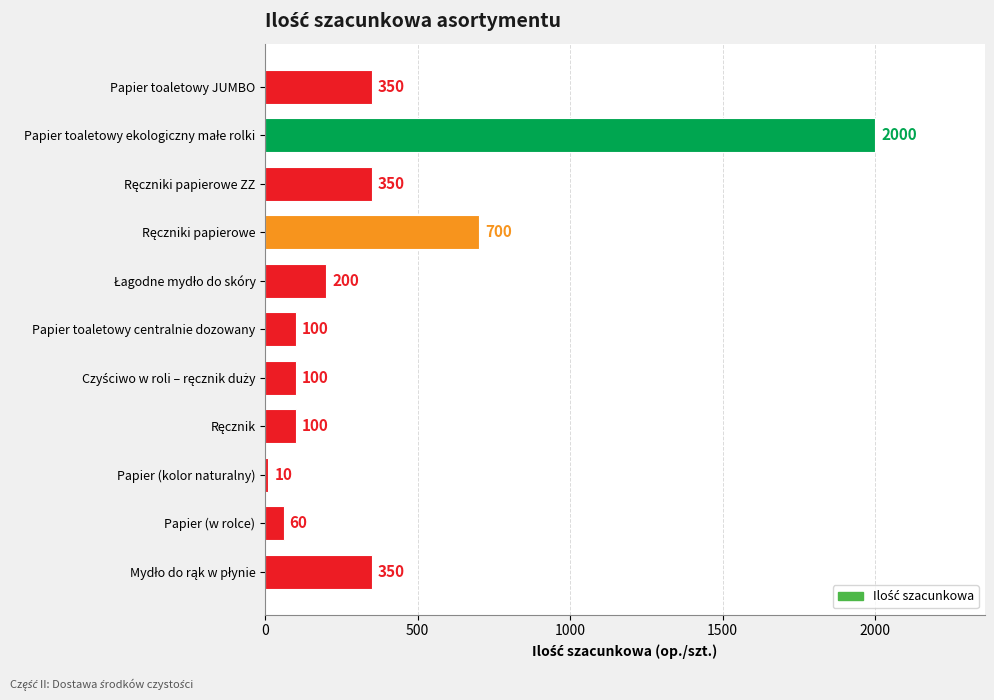

What is the approximate value at Papier (kolor naturalny)?

10